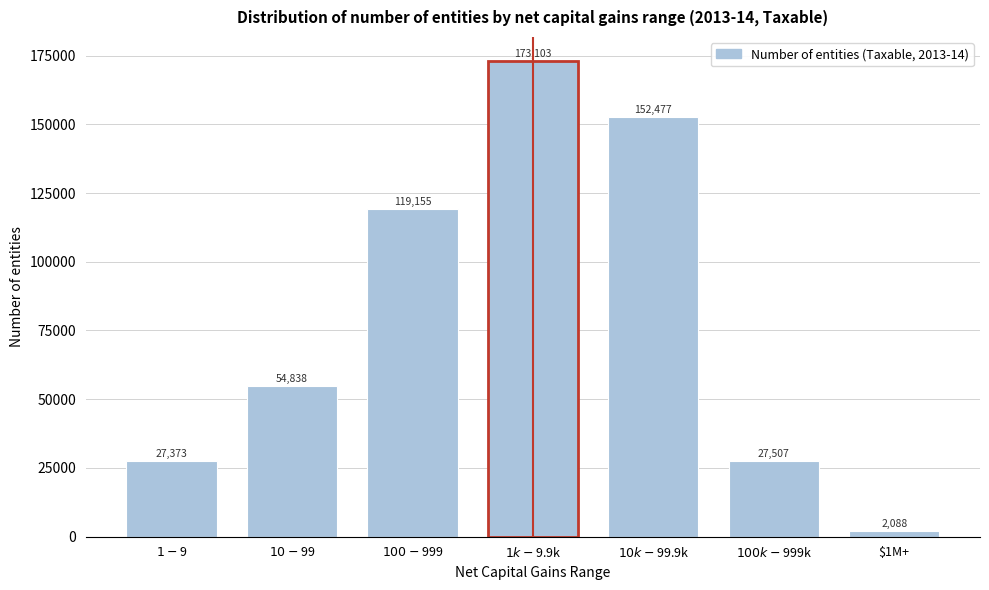

True or false: the data shows 2088 at $1M+.

True